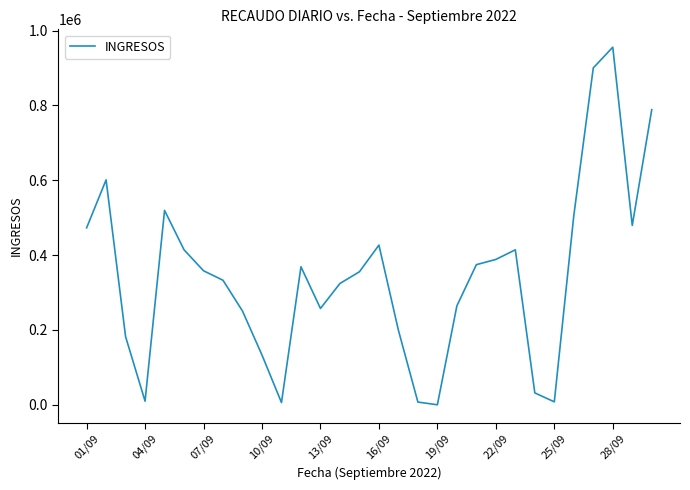

What is the sum of all values?

10330343.3